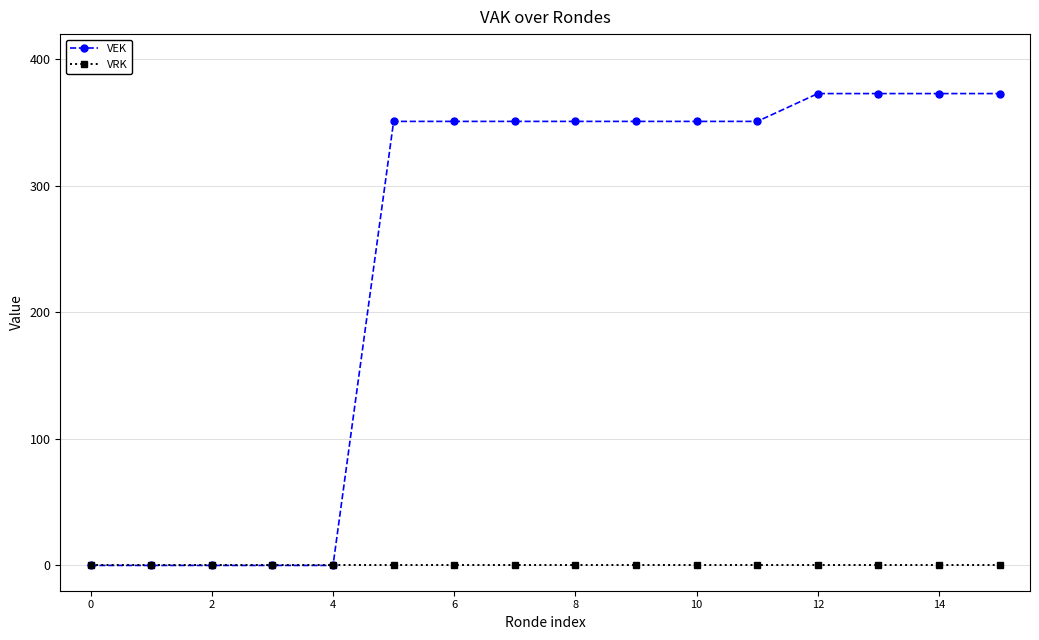

Which series has the largest total across all categories?

VEK